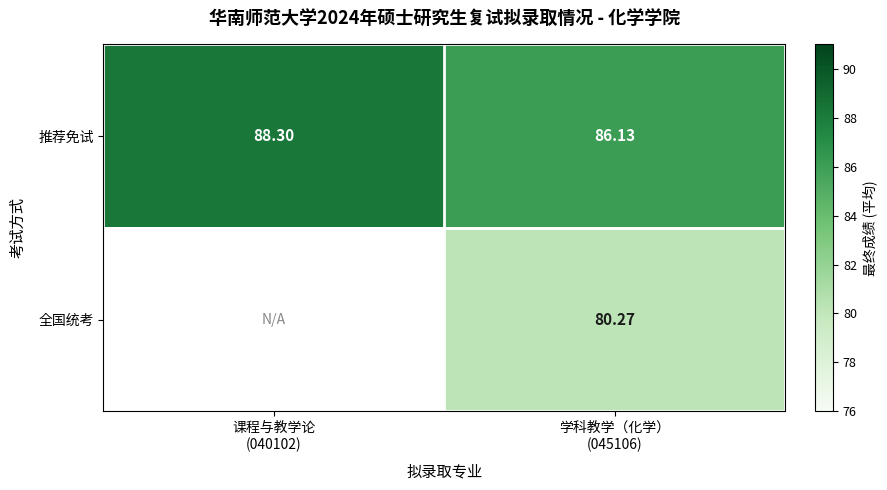

At which category is the sum across all series the highest?

学科教学（化学）
(045106)